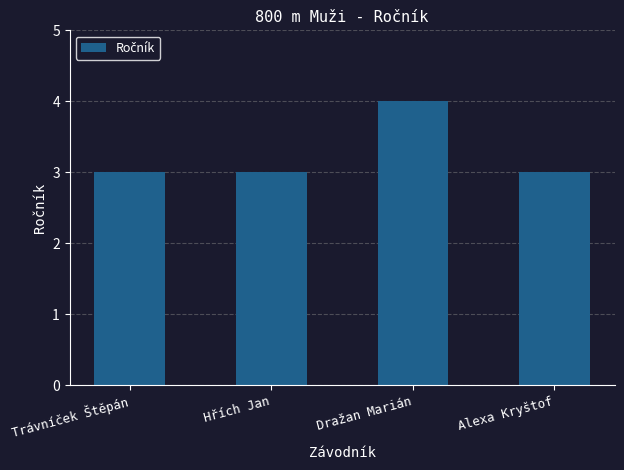

Reading right to left, extract all data points from this chart.

3	4	3	3